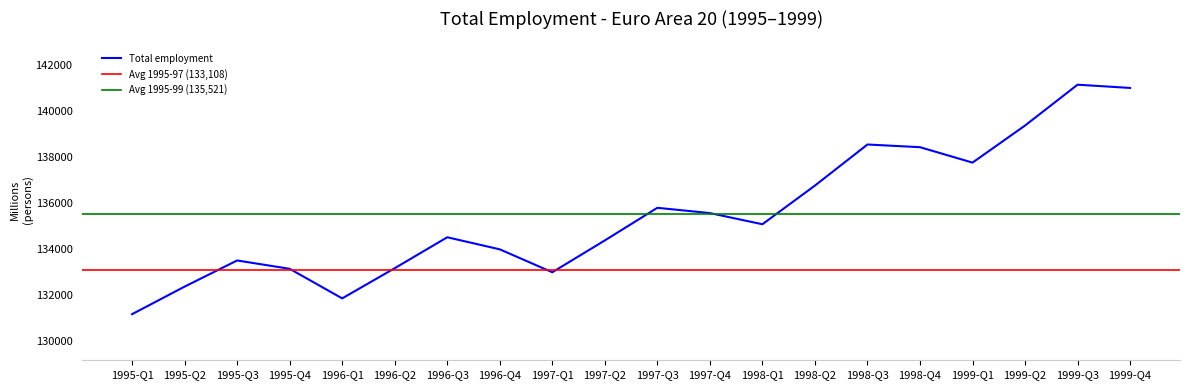

What is the greatest value displayed?

141126.6